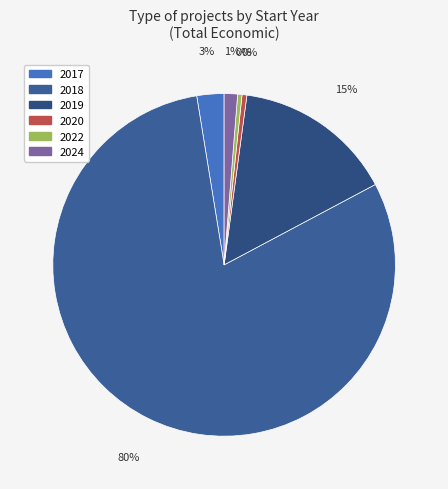

Between 2022 and 2018, which is larger?

2018